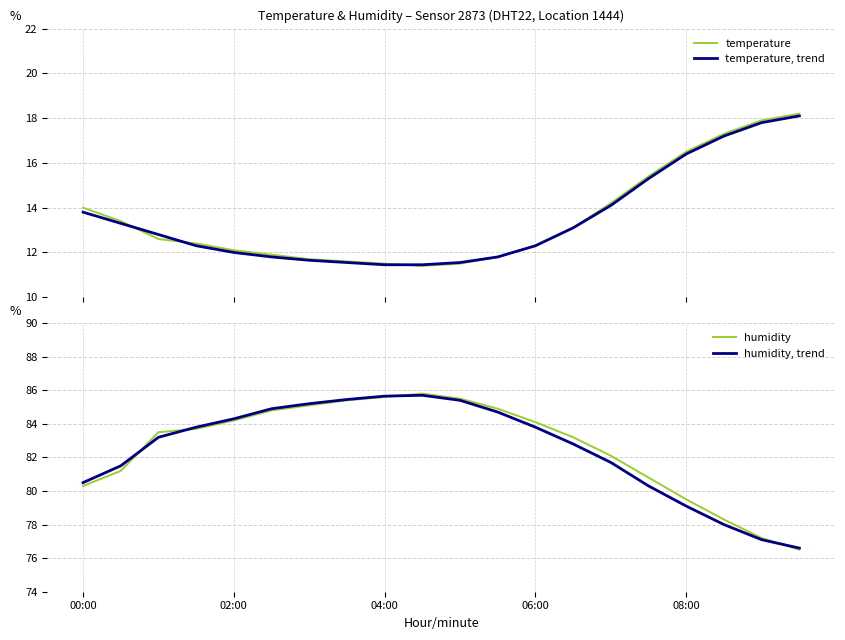

Is this an area chart (filled region under the line)?

No